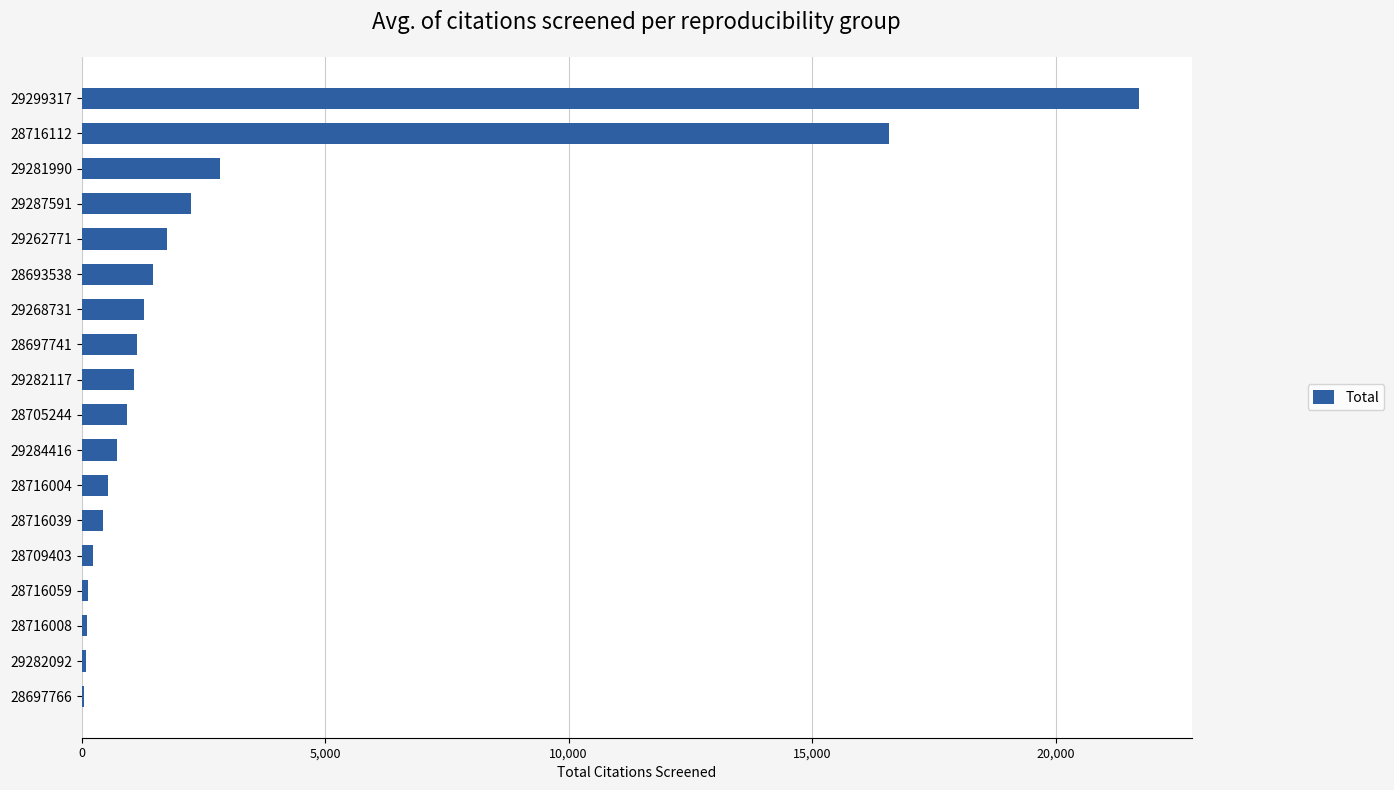

At which category does the chart reach its peak across all series?

29299317